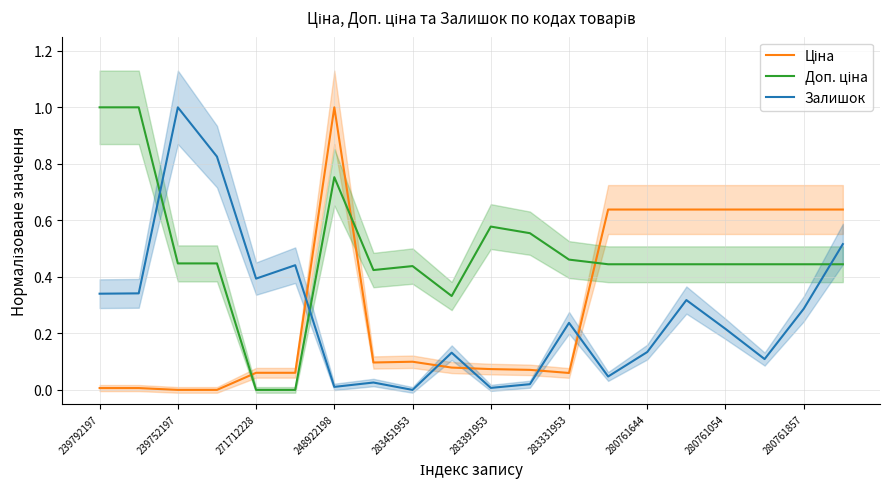

Does the chart have visible grid lines?

Yes